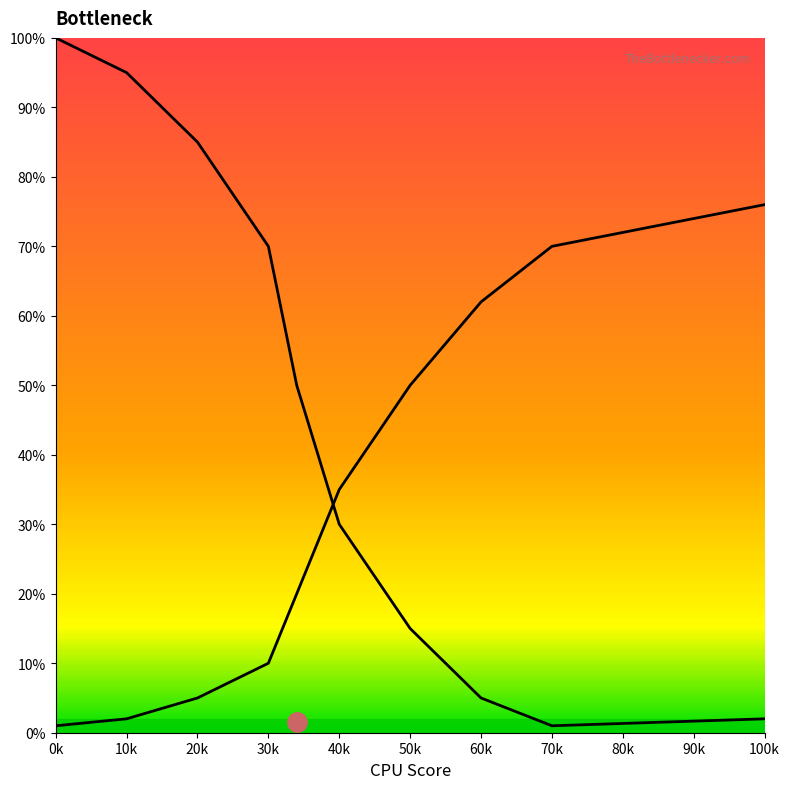

Does the chart display data point markers on the line(s)?

No